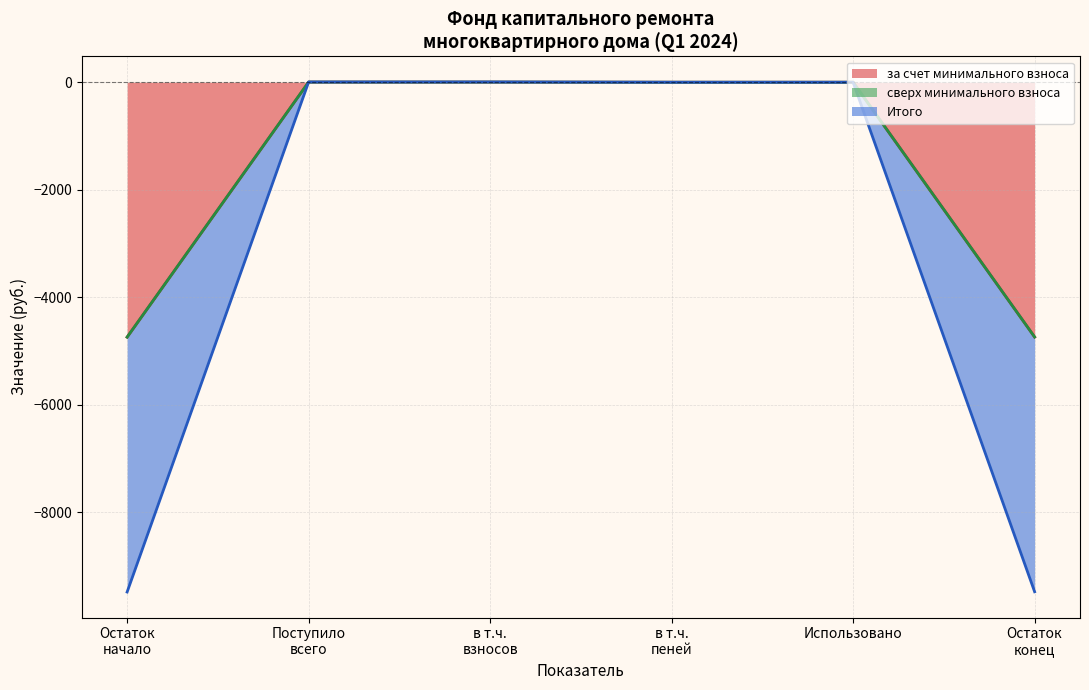

Between Поступило всего and Использовано, which is larger?

Использовано